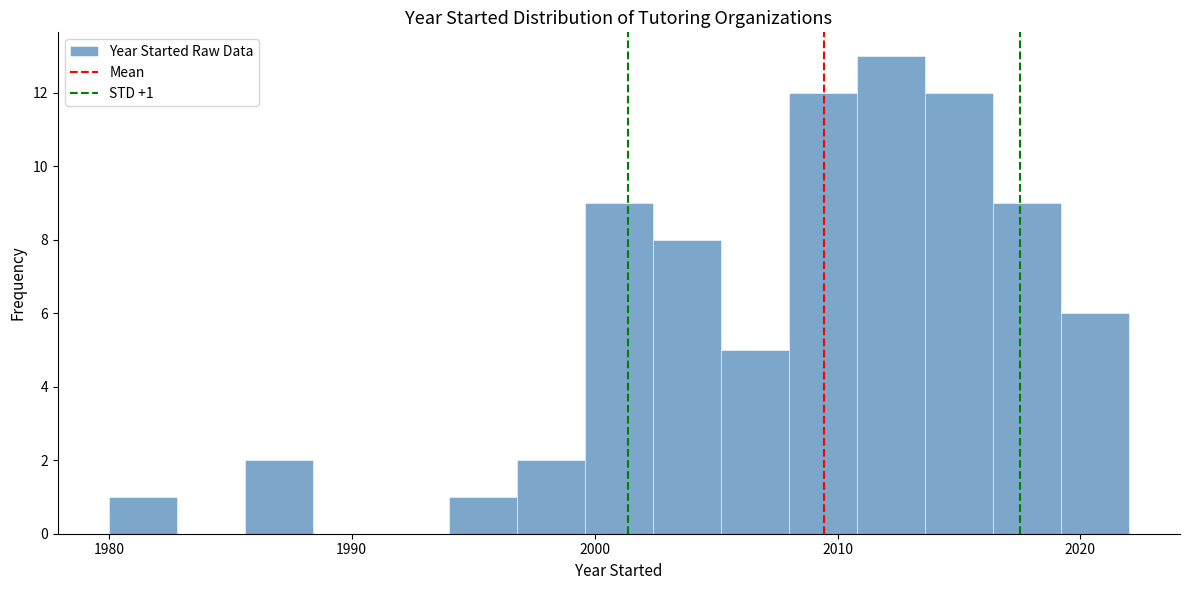

Around what value on the x-axis is the tallest bar? Give the approximate position of its centre, as read against the axis.

2012